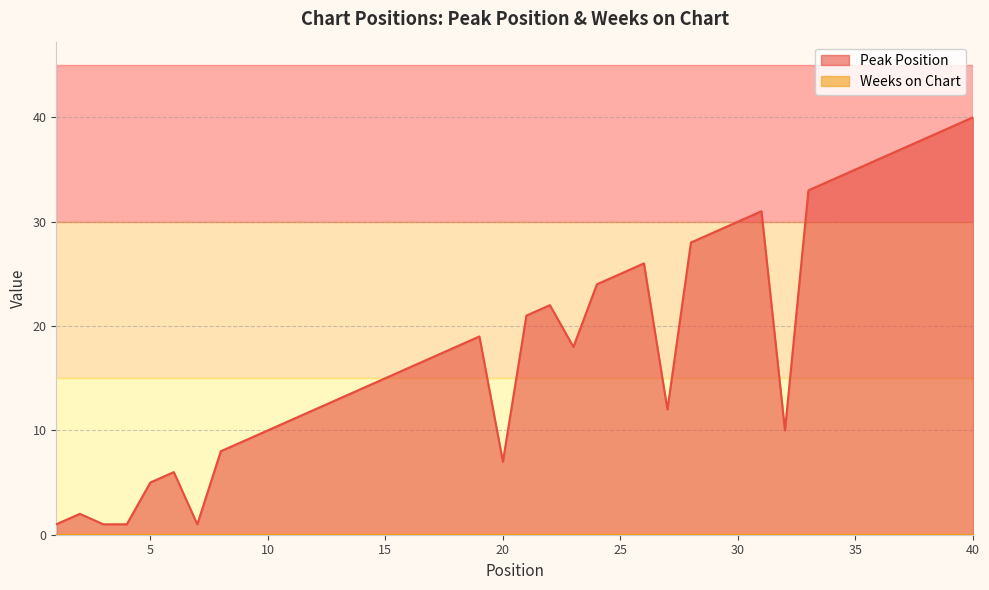

List the labels in order of value, smallest first.

1, 3, 4, 7, 2, 5, 6, 20, 8, 9, 10, 32, 11, 12, 27, 13, 14, 15, 16, 17, 18, 23, 19, 21, 22, 24, 25, 26, 28, 29, 30, 31, 33, 34, 35, 36, 37, 38, 39, 40